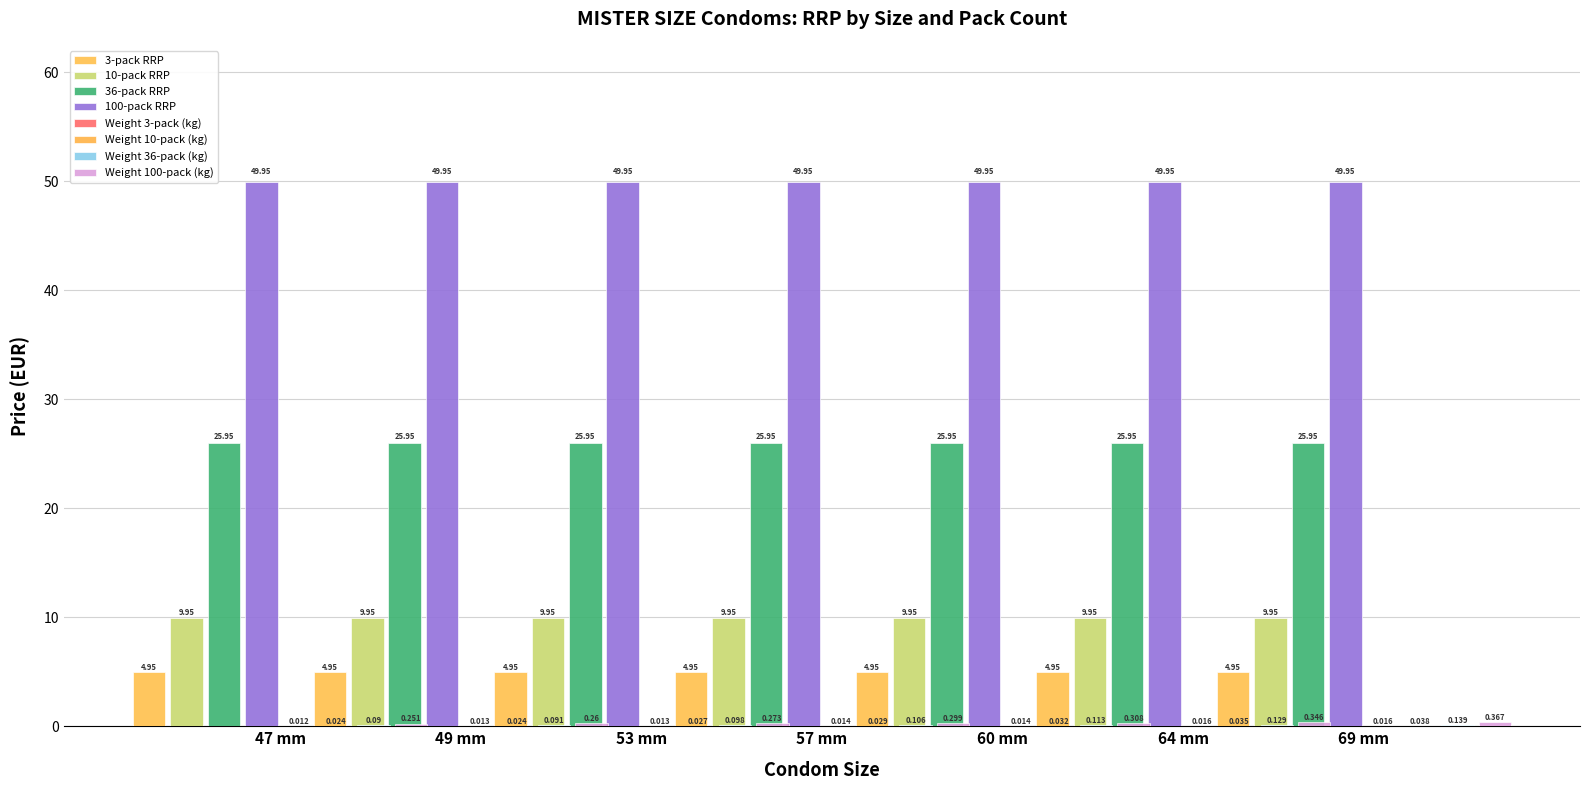

Which has a higher value, 60 mm or 47 mm?

60 mm